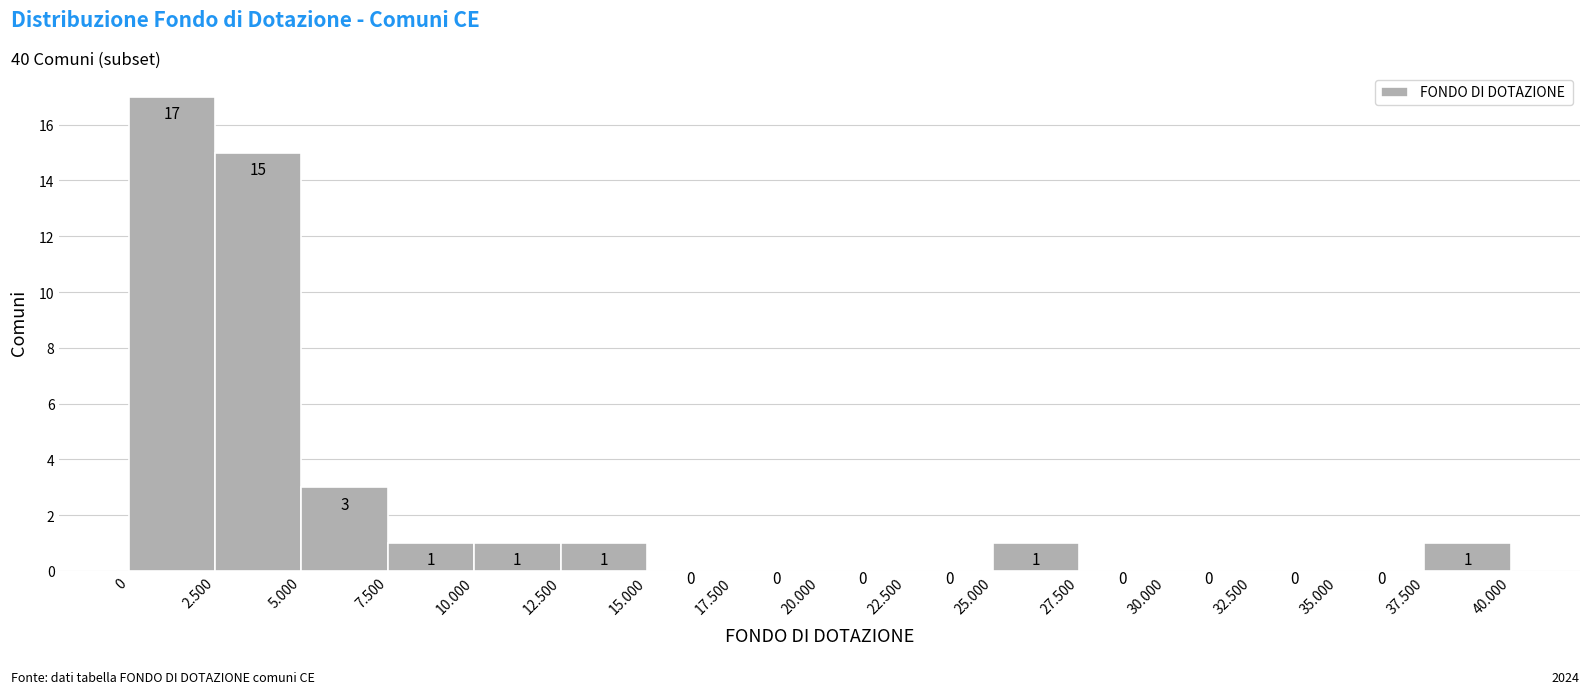

Reading left to right, extract all data points from this chart.

0=17	2.500=15	5.000=3	7.500=1	10.000=1	12.500=1	15.000=0	17.500=0	20.000=0	22.500=0	25.000=1	27.500=0	30.000=0	32.500=0	35.000=0	37.500=1